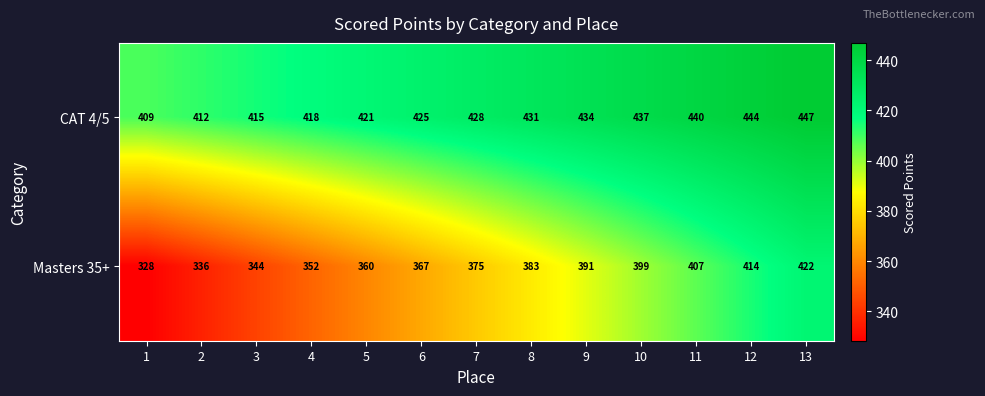

Read the CAT 4/5 value at 8, to the nearest 5.

430